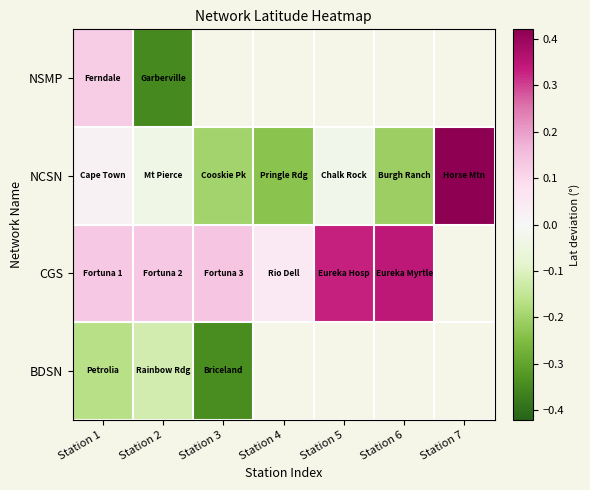

Where does the NCSN series first go above 0?

Station 1